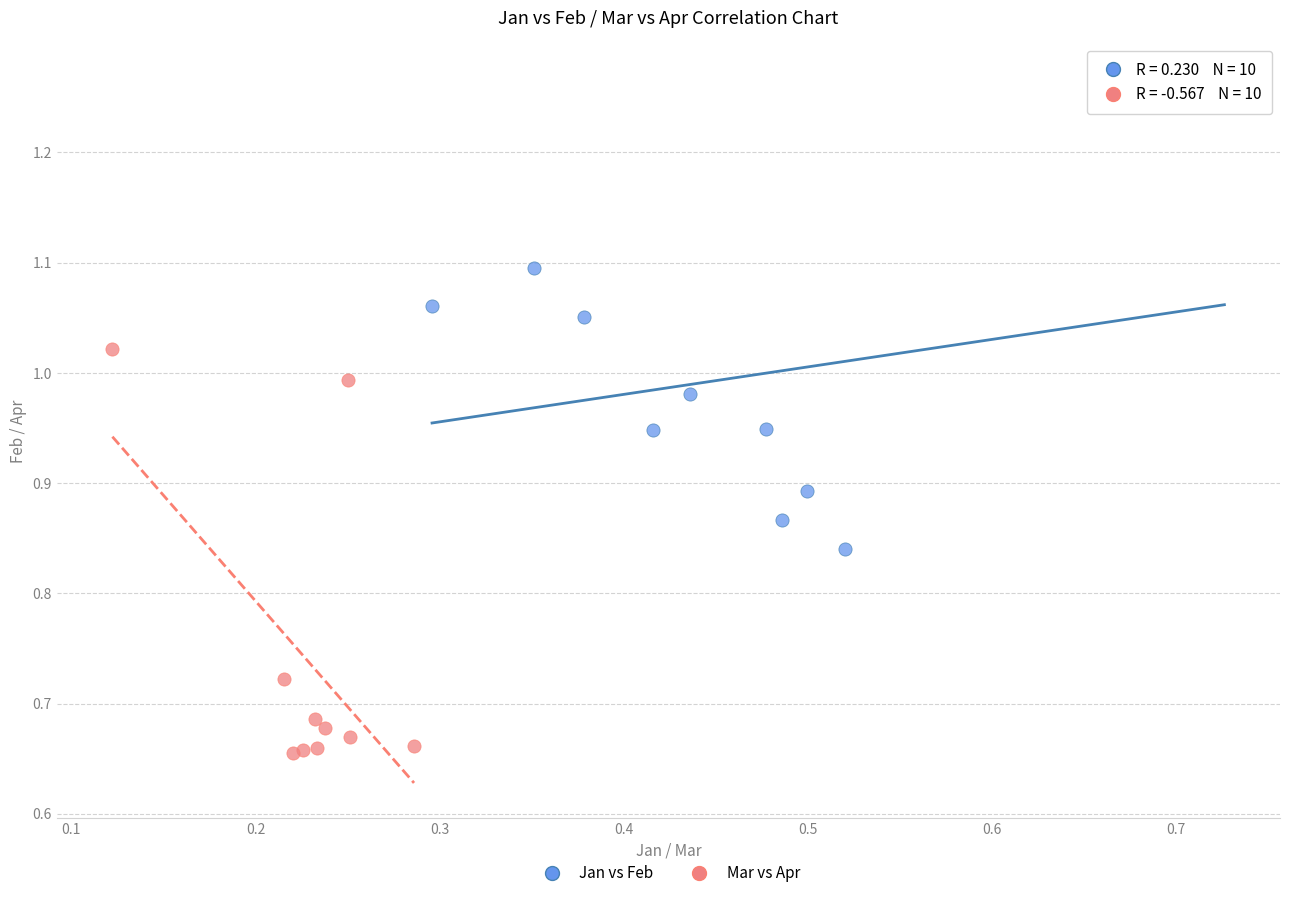

Which series reaches the minimum Y coordinate?

Mar vs Apr